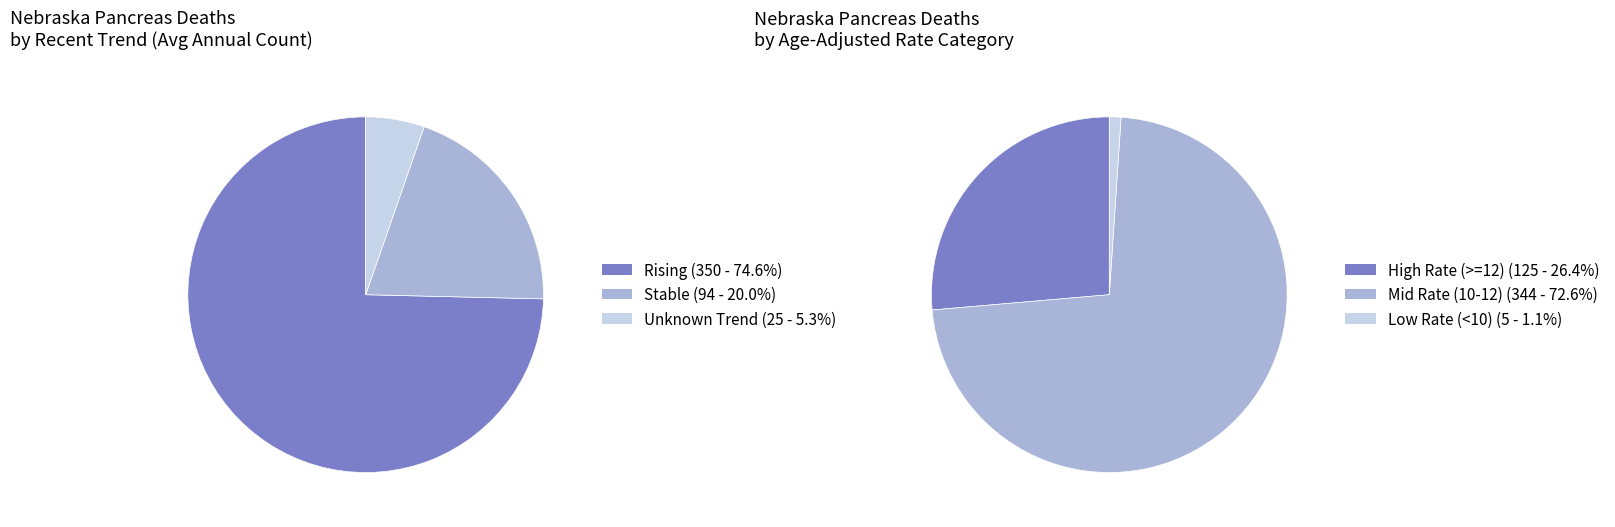

Does Nebraska represent more than half of the total?

Yes